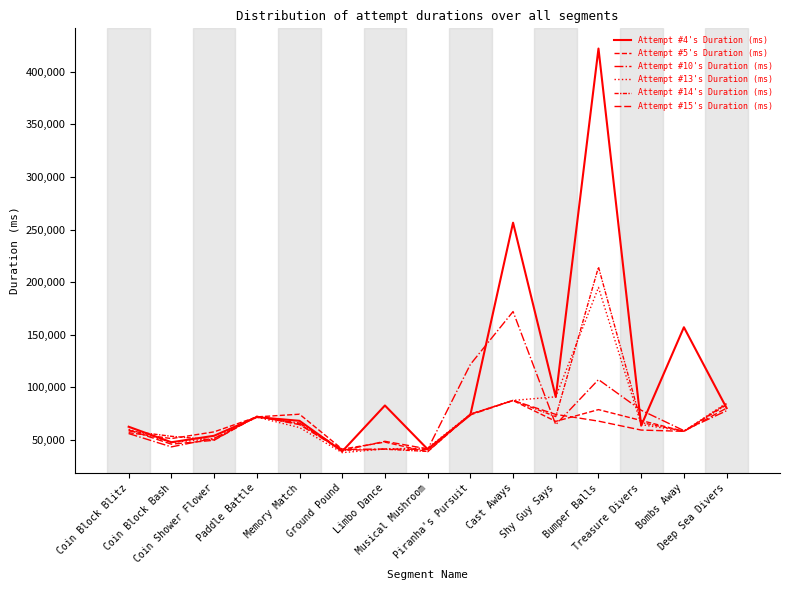

True or false: Attempt #15's Duration (ms) and Attempt #4's Duration (ms) intersect in this chart.

True